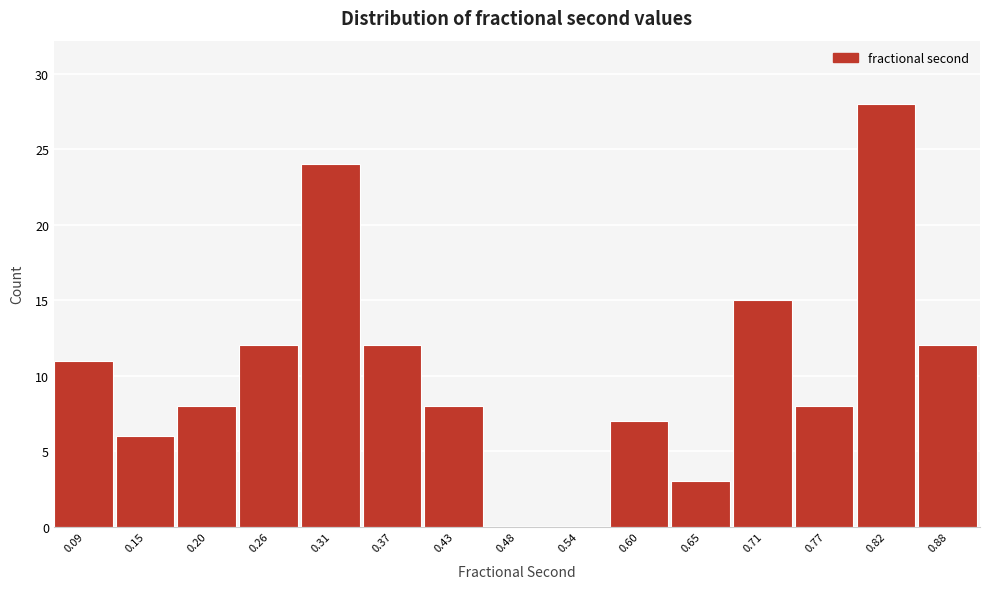

Reading left to right, list all the values displayed in this chart.

0.09=11	0.15=6	0.20=8	0.26=12	0.31=24	0.37=12	0.43=8	0.48=0	0.54=0	0.60=7	0.65=3	0.71=15	0.77=8	0.82=28	0.88=12